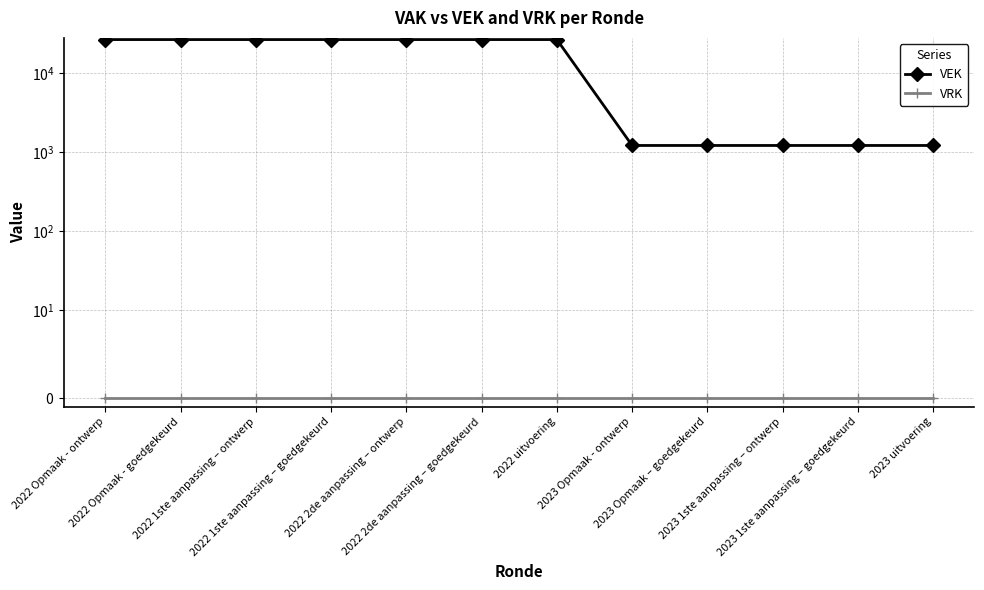

Which has a higher value, 2022 2de aanpassing – ontwerp or 2022 1ste aanpassing – goedgekeurd?

2022 2de aanpassing – ontwerp